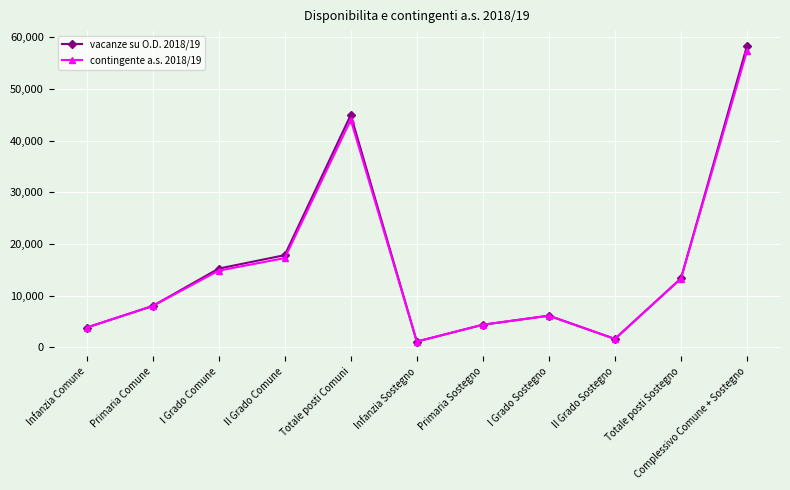

List the labels in order of vacanze su O.D. 2018/19 value, smallest first.

Infanzia Sostegno, II Grado Sostegno, Infanzia Comune, Primaria Sostegno, I Grado Sostegno, Primaria Comune, Totale posti Sostegno, I Grado Comune, II Grado Comune, Totale posti Comuni, Complessivo Comune + Sostegno